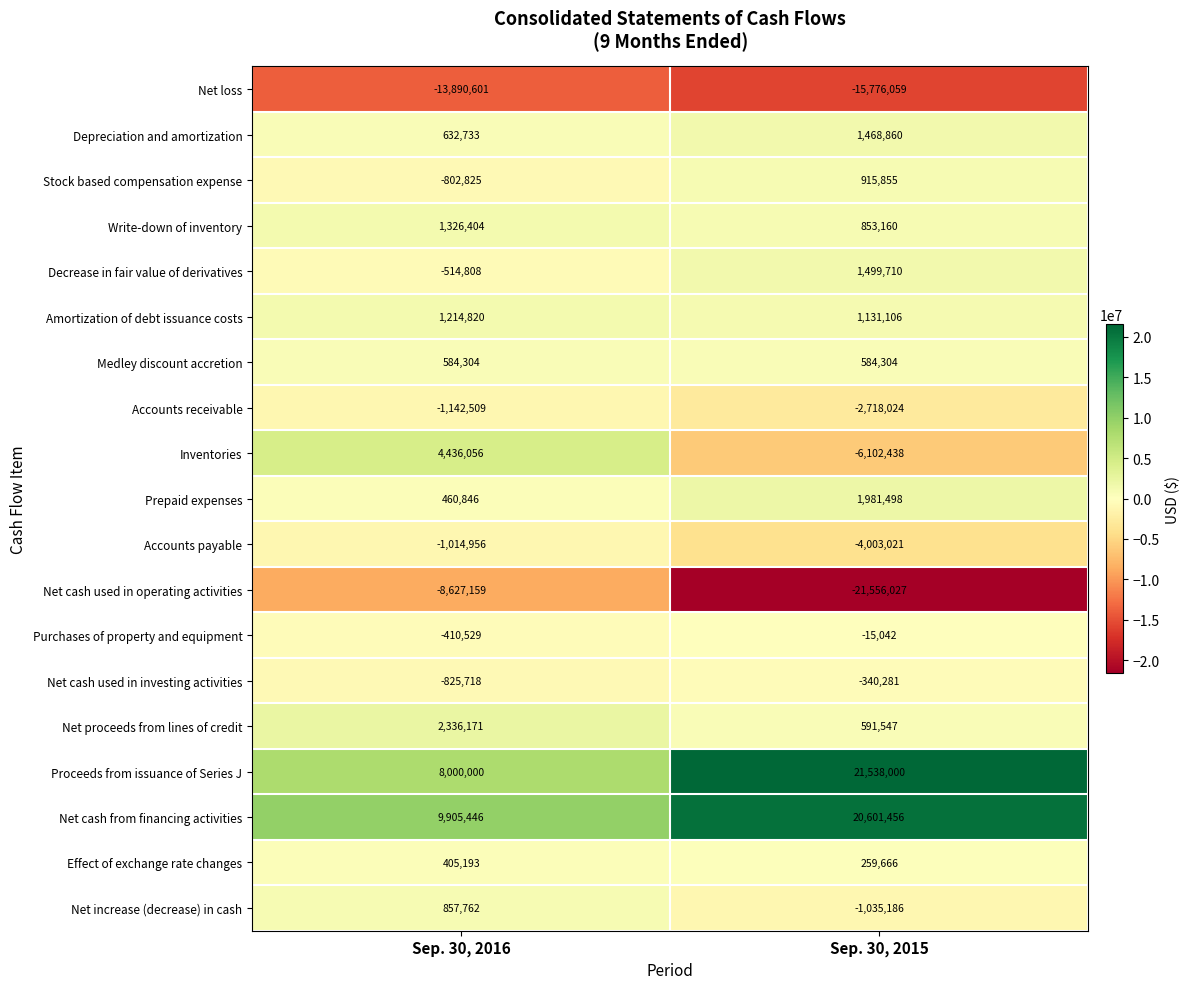

Where is Net cash used in investing activities nearest to the value -582999?

Sep. 30, 2015